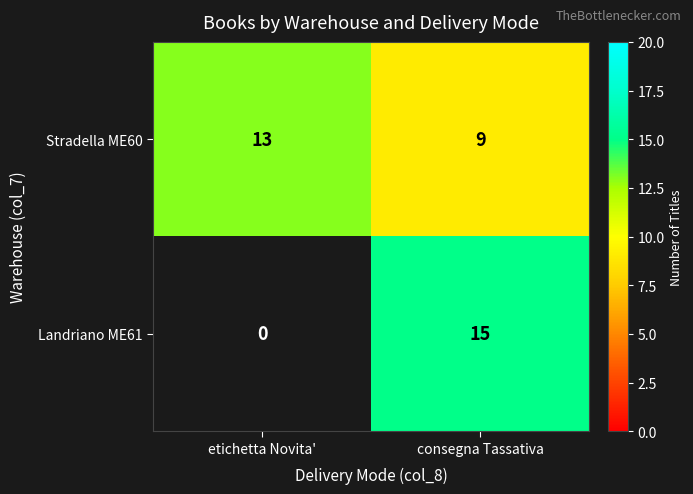

What is the difference between the highest and lowest values at consegna Tassativa?

6